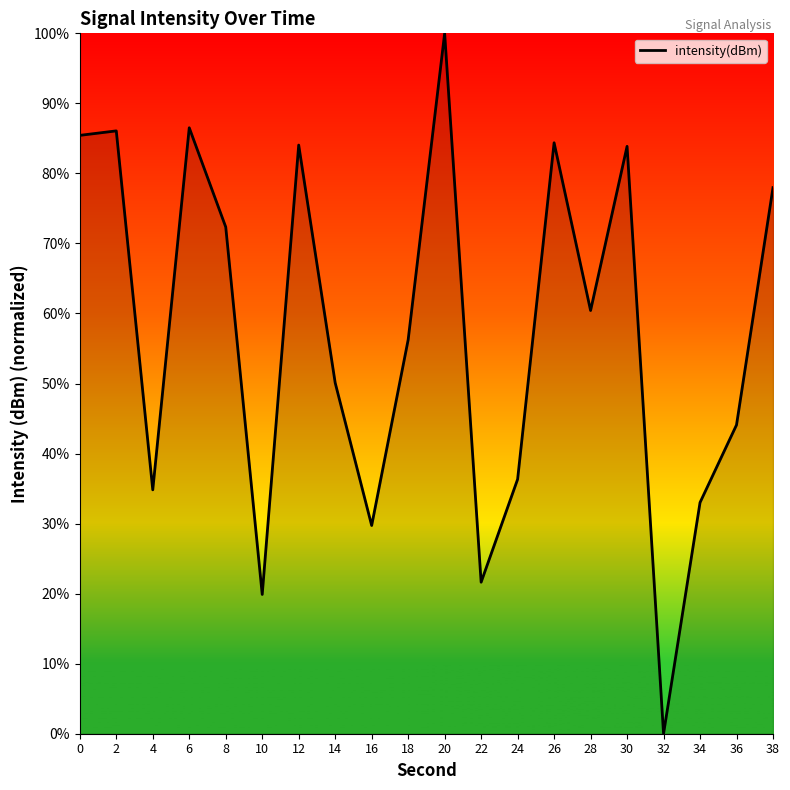

Approximately how many times larger is the value at 30 compared to 36?

1.9